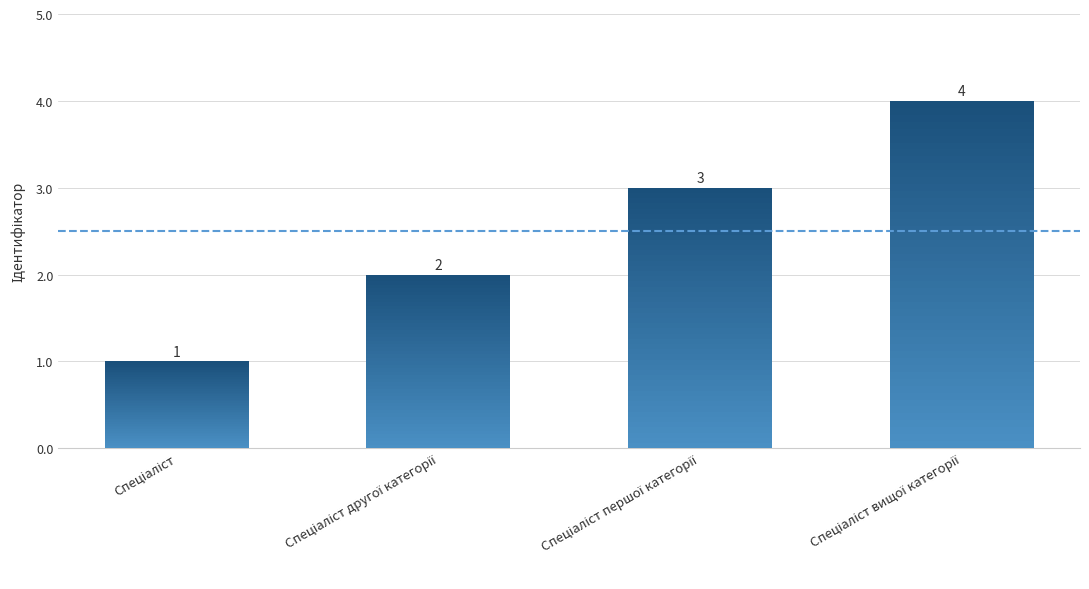

At which label does the data first exceed 3?

Спеціаліст вищої категорії